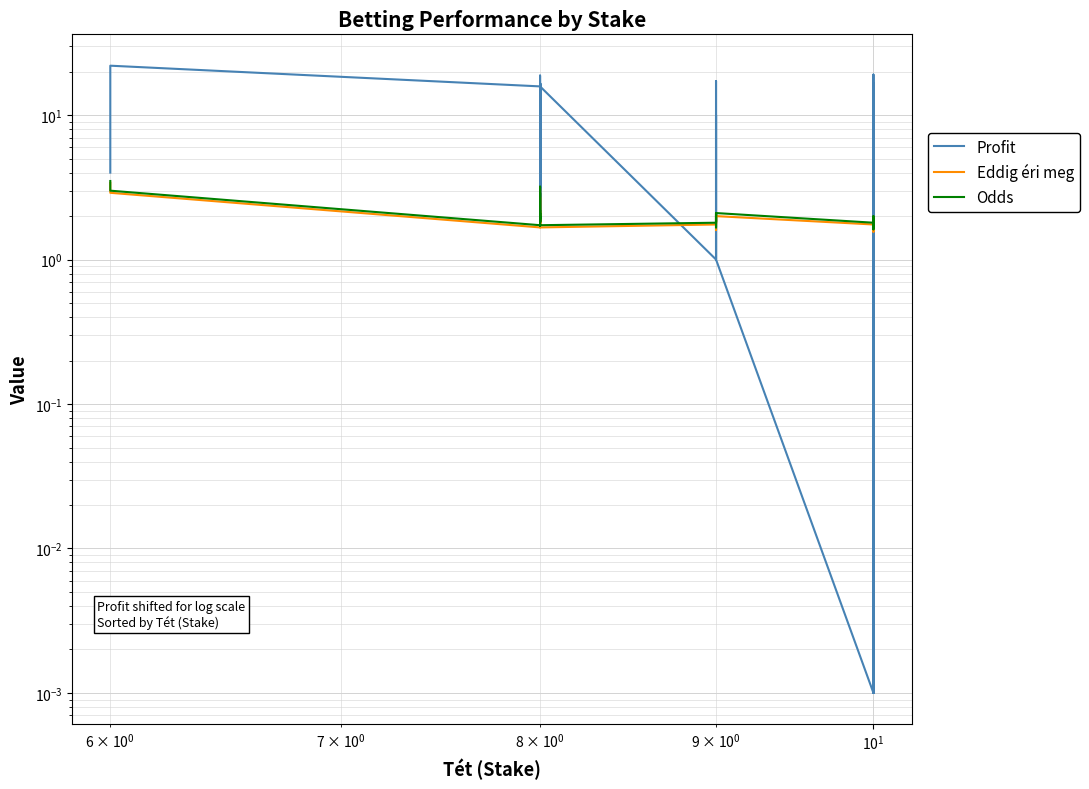

True or false: Odds and Eddig éri meg intersect in this chart.

False